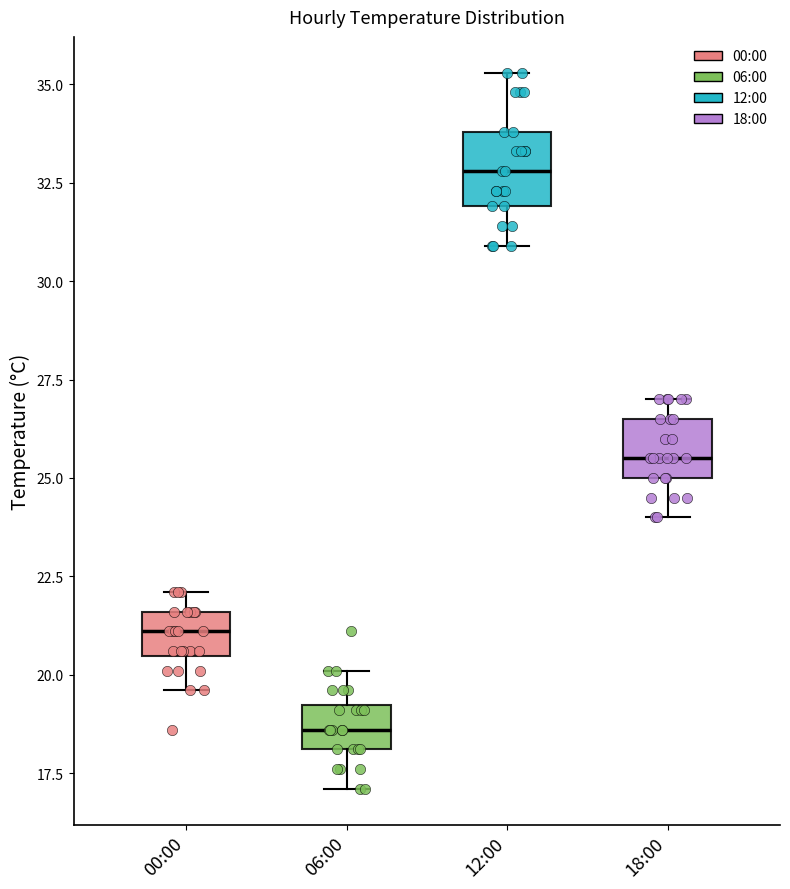

Reading left to right, transcribe this box plot: for each box, give where its median line is, the range the box spans, and where its two whiskers end, as read against the y-axis. The values are not printed on the chart, so give them approximately, as read against the axis.

00:00: median 21.0, box 20.5 to 21.5, whiskers 19.5 to 22.0
06:00: median 18.5, box 18.0 to 19.0, whiskers 17.0 to 20.0
12:00: median 33.0, box 32.0 to 34.0, whiskers 31.0 to 35.5
18:00: median 25.5, box 25.0 to 26.5, whiskers 24.0 to 27.0